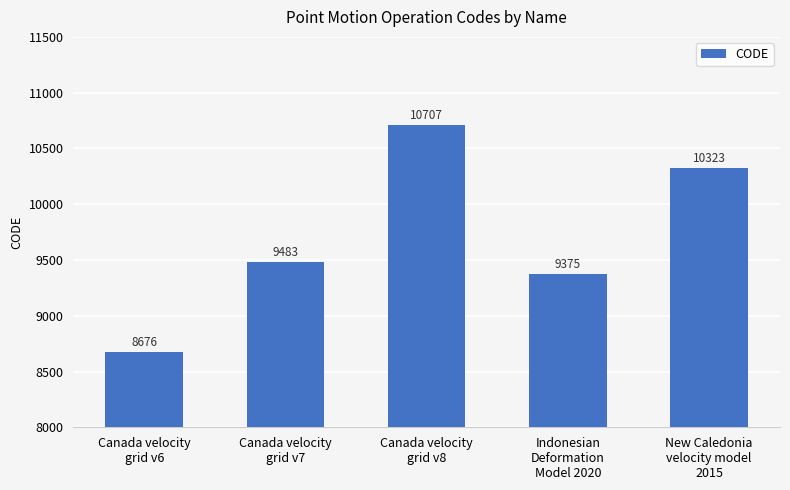

What position from the left is Indonesian
Deformation
Model 2020?

4